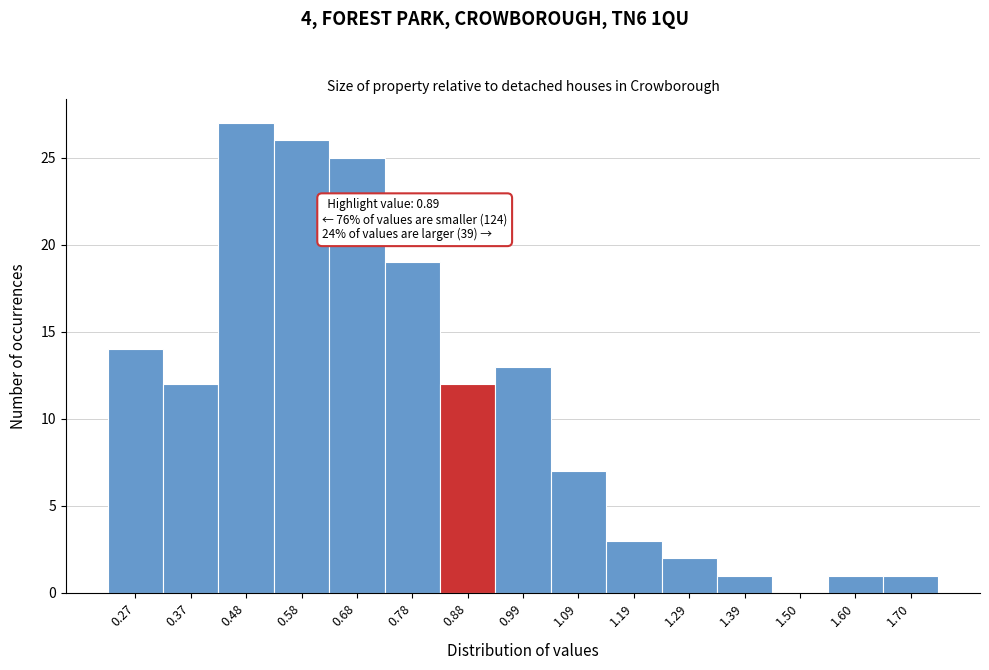

Which range on the x-axis has the tallest bar?

0.424 to 0.526